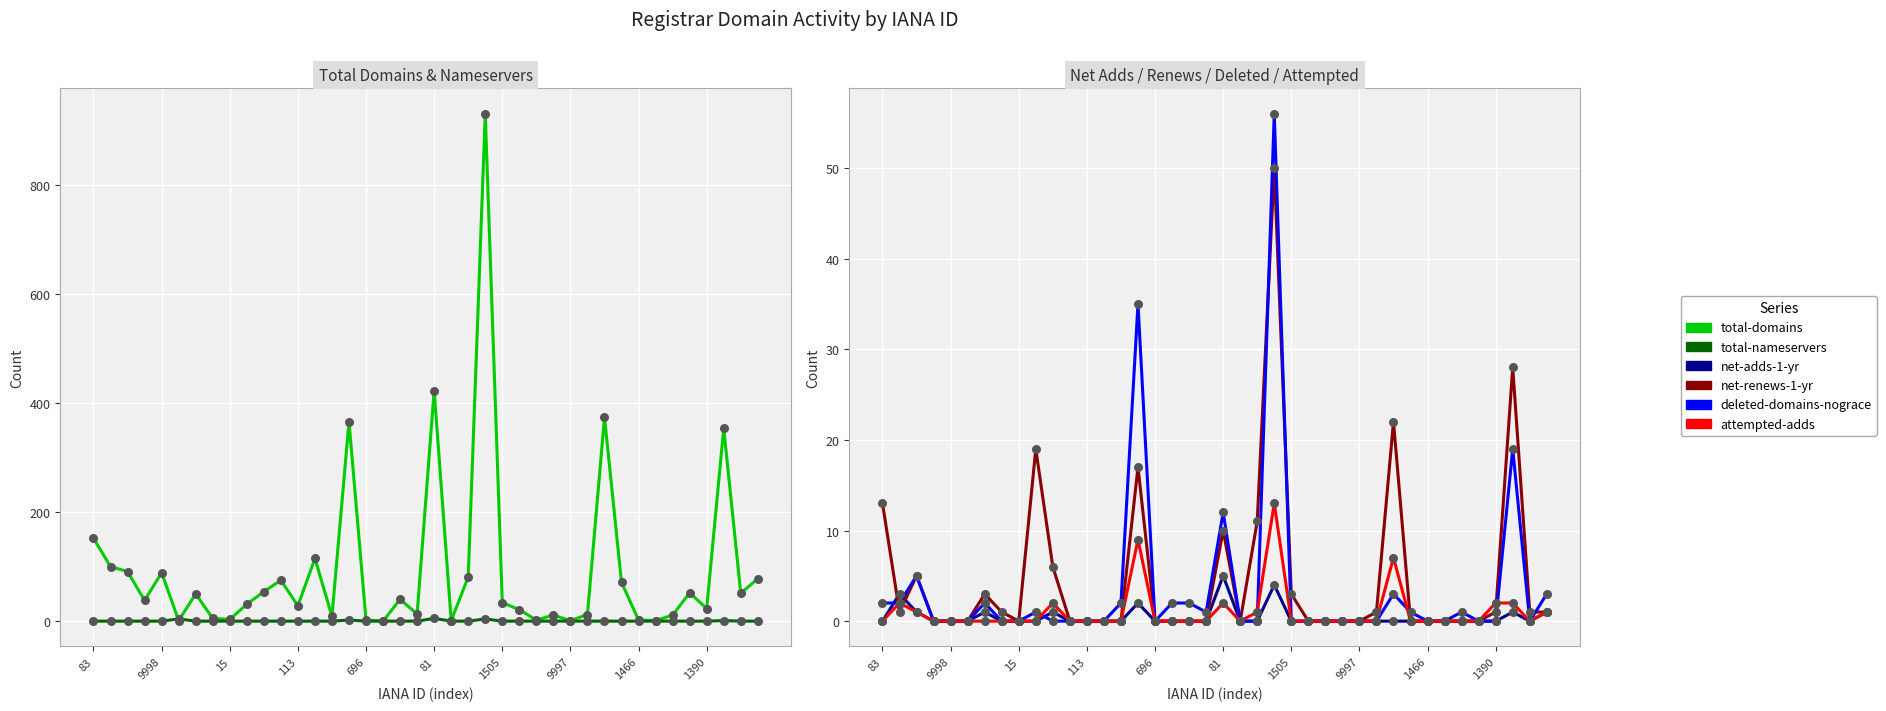

Which series reaches the maximum Y coordinate?

total-domains